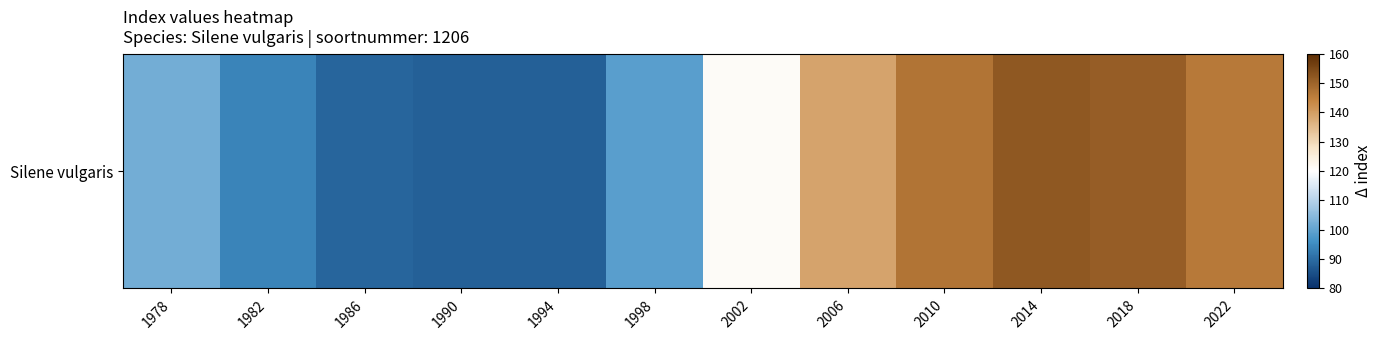

Where does the data first go above 121?

2006